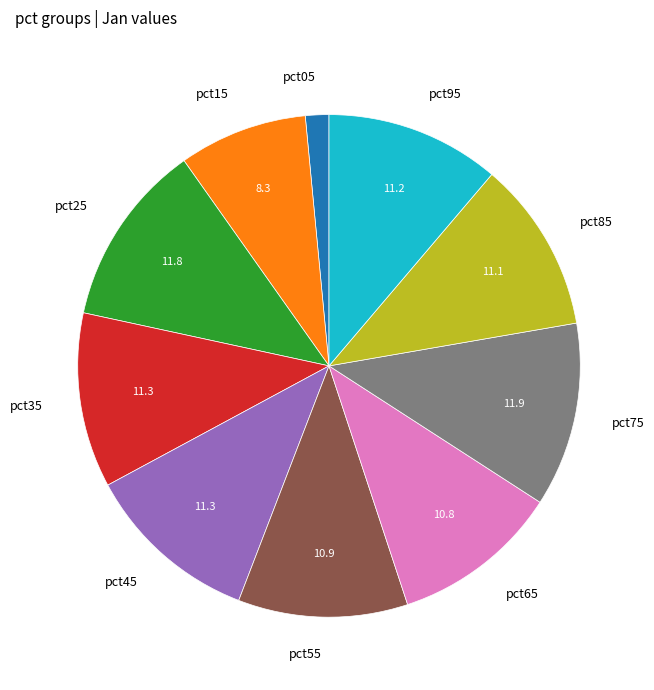

Which category has the smallest portion of the pie?

pct05